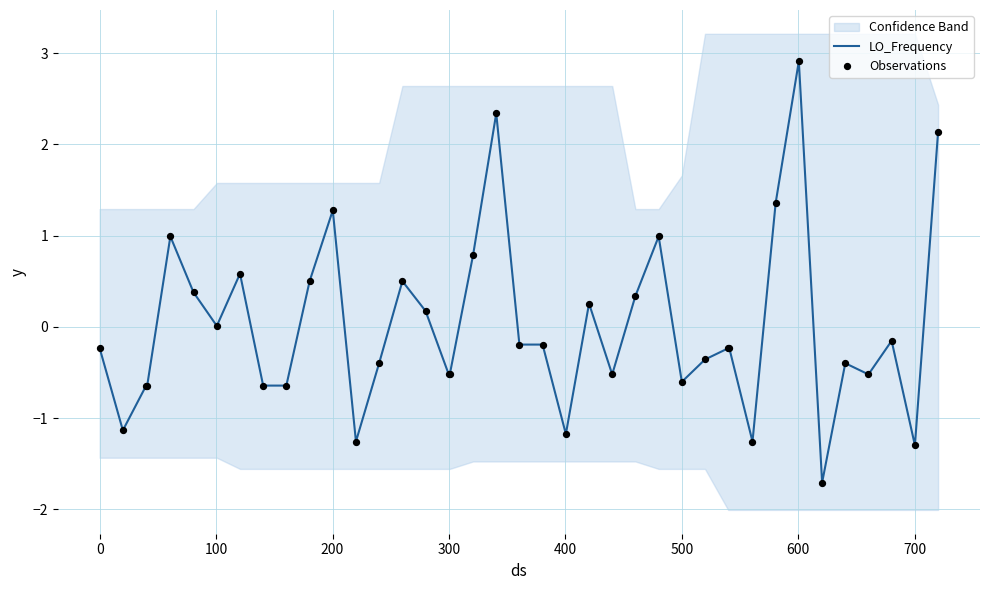

What is the lowest value of the LO_Frequency series?

-1.7